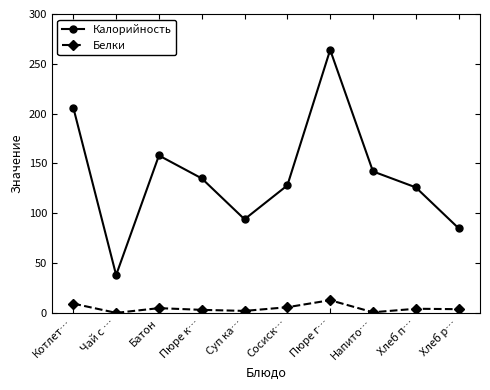

Rank the series by their average value, from highest to lowest.

Калорийность, Белки